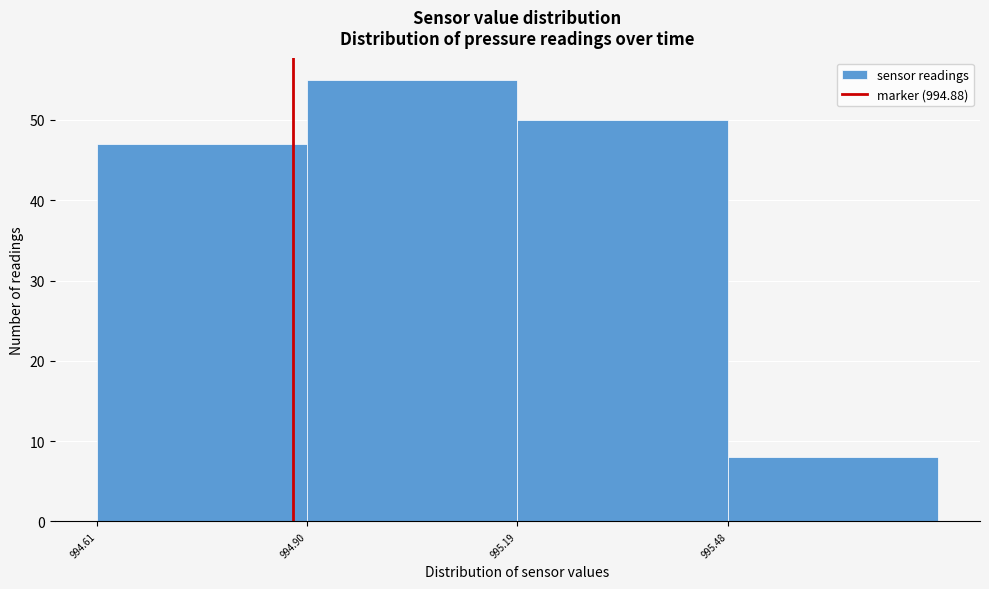

Reading left to right, list every bar in this chart as the range it spans on the x-axis followed by its height. Neither the bar edges nor the heights are printed on the chart, so give them approximately, as read against the axes.

994.61 to 994.90: 47
994.90 to 995.19: 55
995.19 to 995.48: 50
995.48 to 995.77: 8